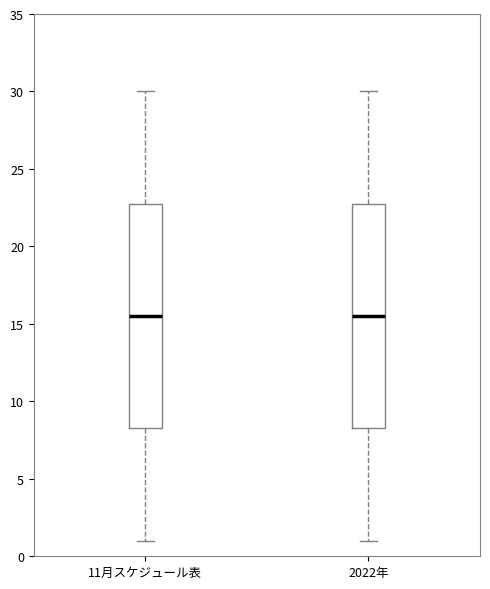

Where is the upper edge of the box for 2022年 on the y-axis? The values are not printed on the chart, so give them approximately, as read against the axis.

23.0